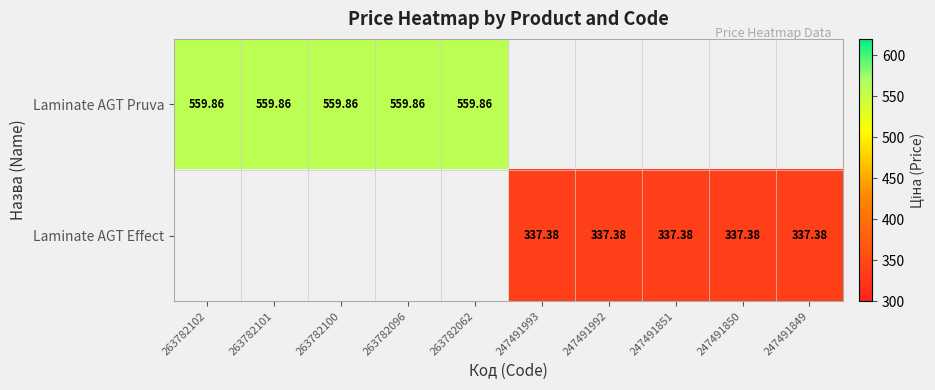

Is the value of Laminate AGT Pruva at 263782102 greater than the value of Laminate AGT Effect at 247491849?

Yes